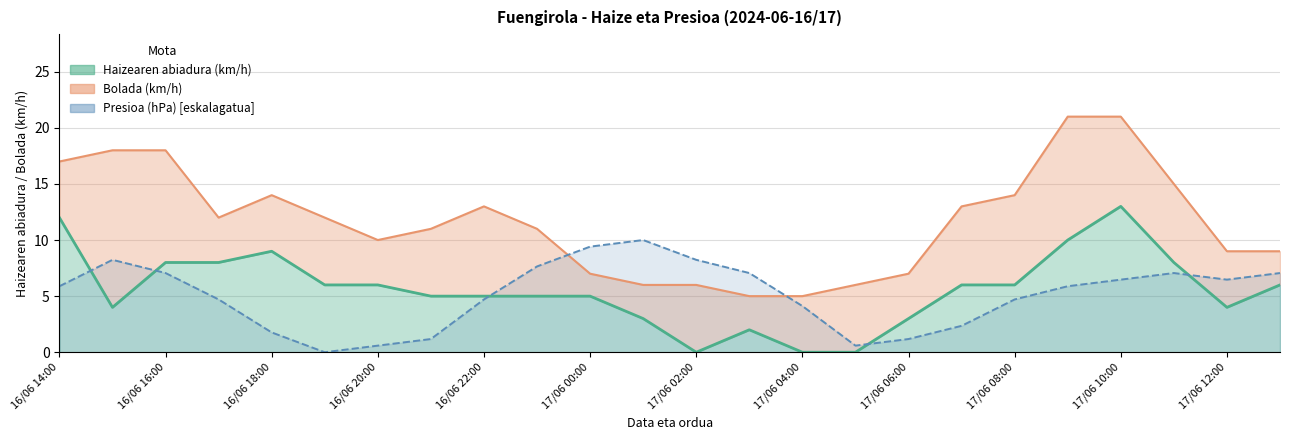

At how many categories does at least one series exceed 6?

22